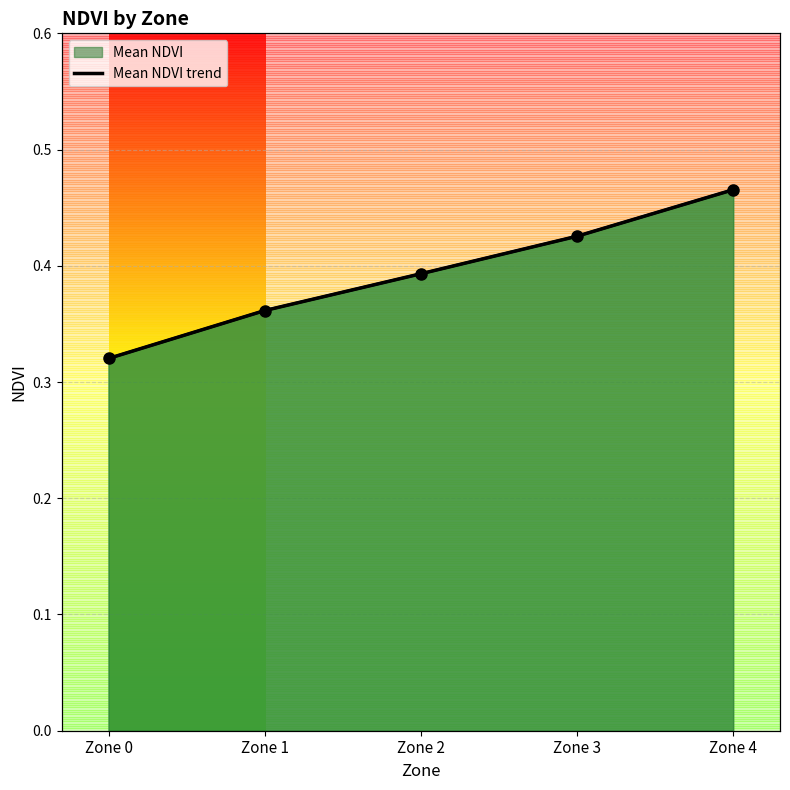

What is the value of the 1st point from the left?

0.3